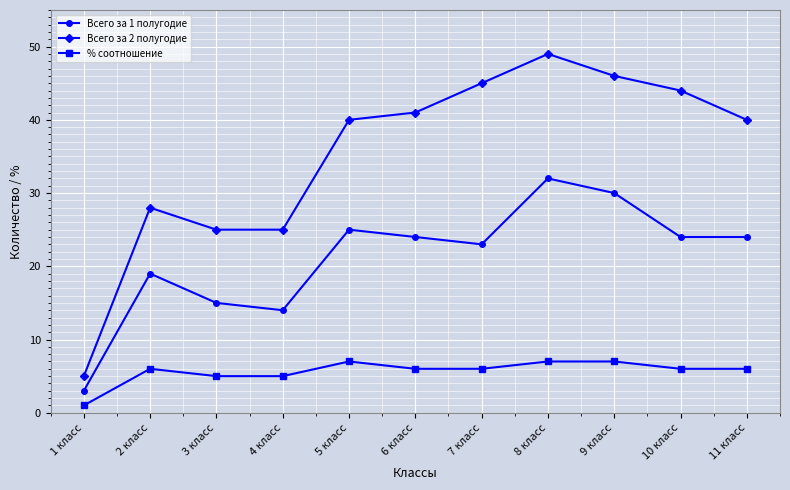

Is the value of % соотношение at 7 класс greater than the value of Всего за 1 полугодие at 5 класс?

No